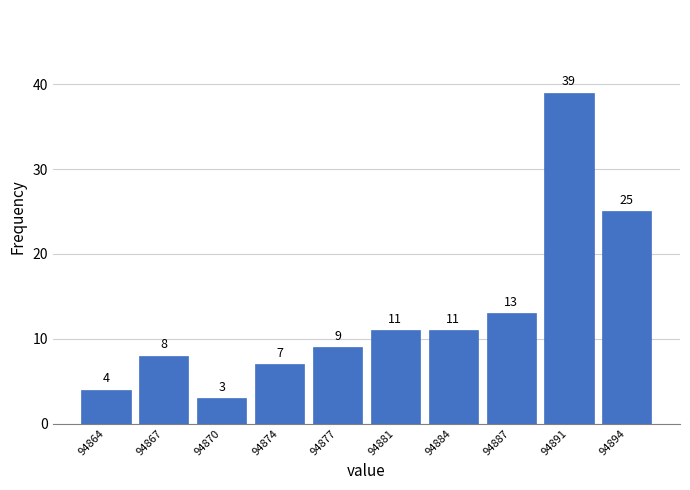

Reading left to right, extract all data points from this chart.

94864=4	94867=8	94870=3	94874=7	94877=9	94881=11	94884=11	94887=13	94891=39	94894=25